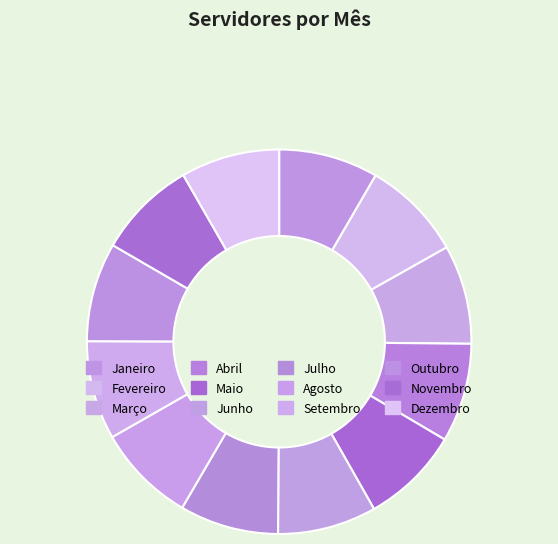

Does Maio account for over 50% of the chart?

No